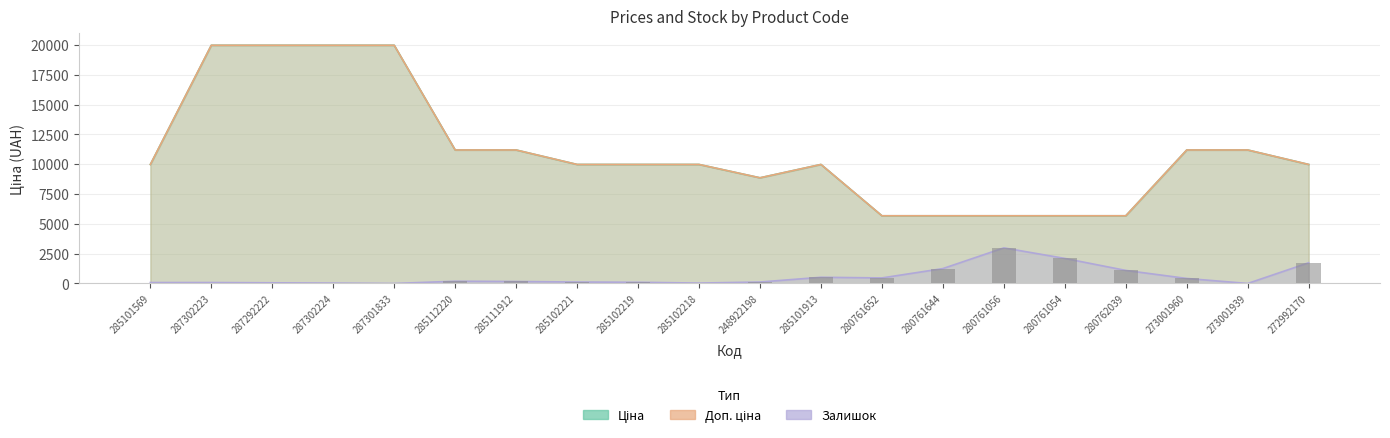

What are all the series names shown in the legend?

Ціна, Доп. ціна, Залишок